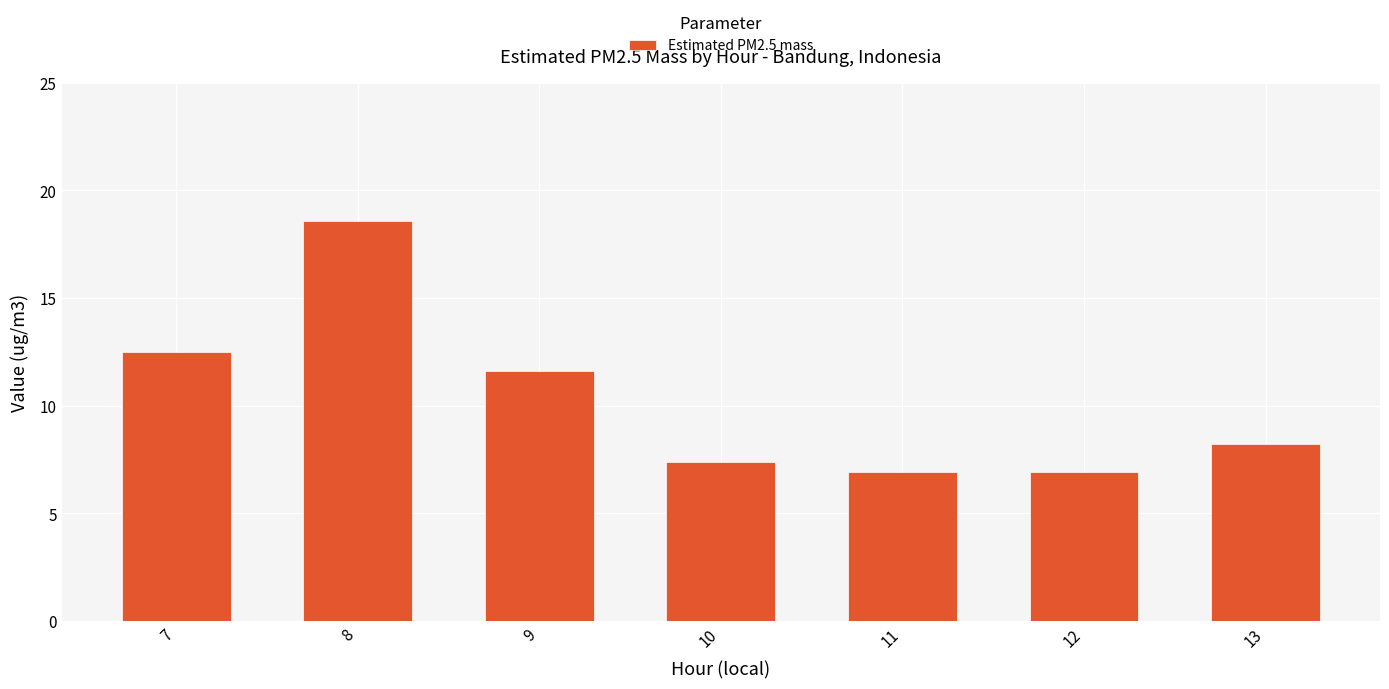

What is the sum of all values?

72.1